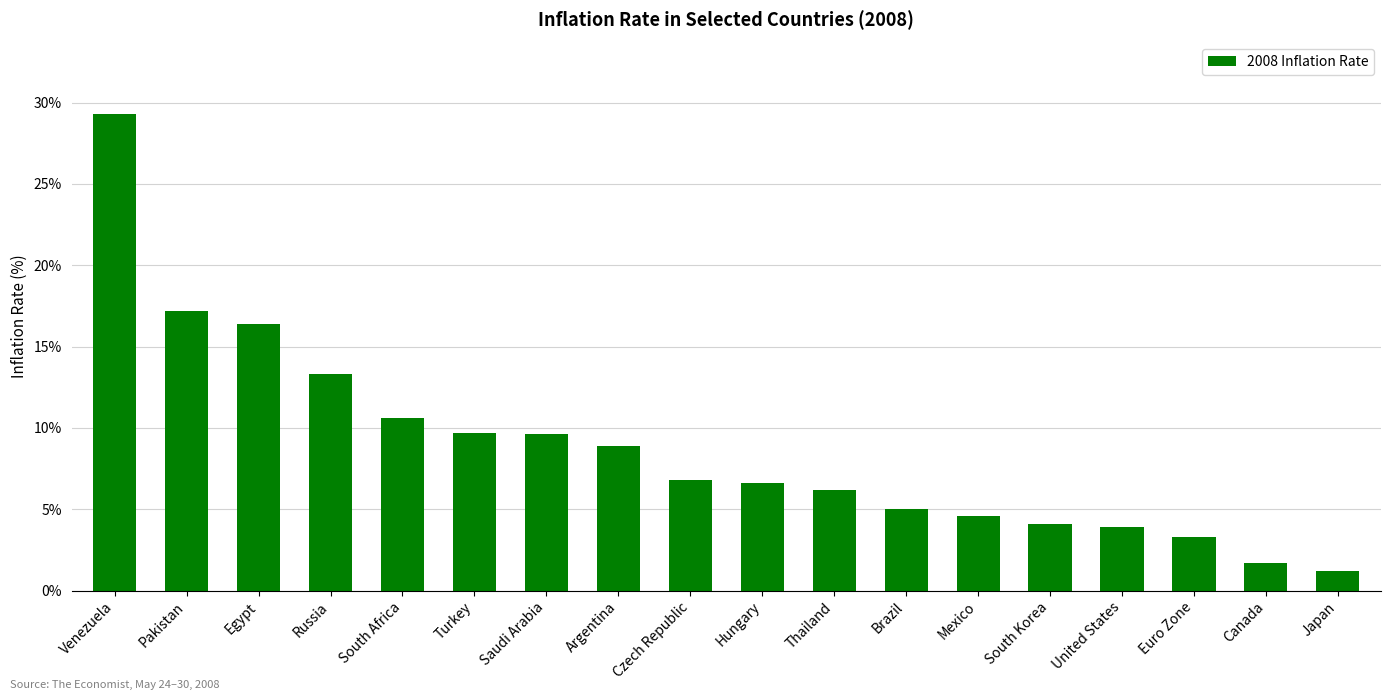

What is the label of the 17th bar from the left?

Canada